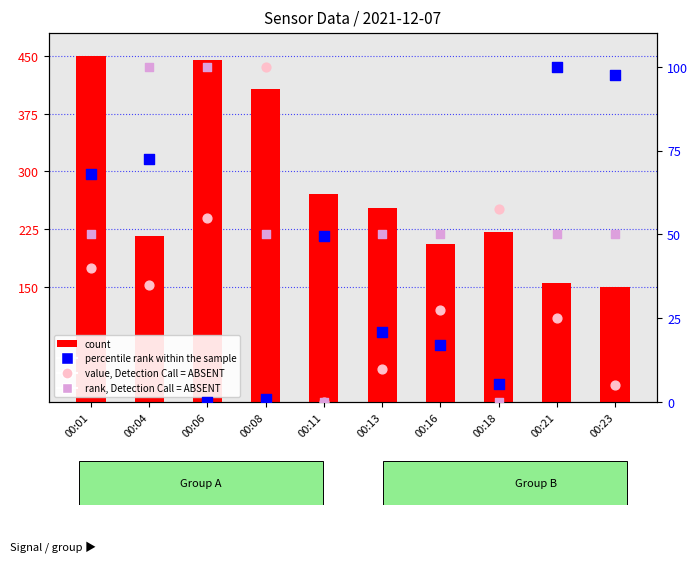

Which series reaches the maximum Y coordinate?

count